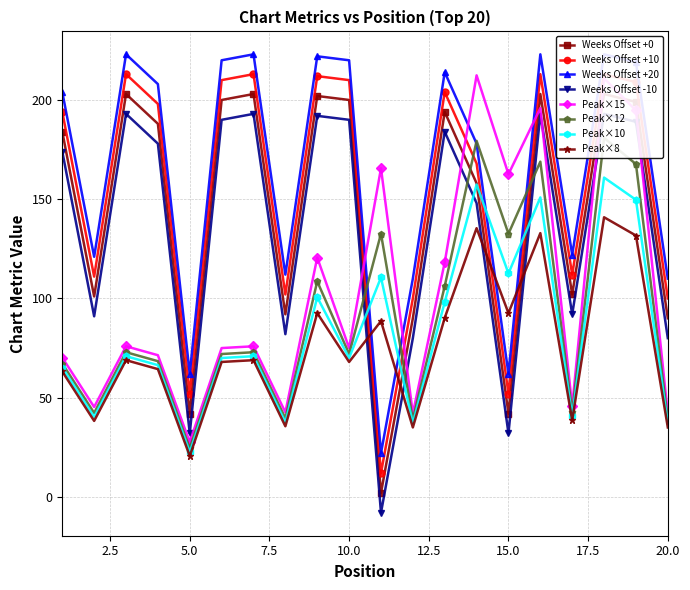

What is the lowest value of the Peak×8 series?

20.6